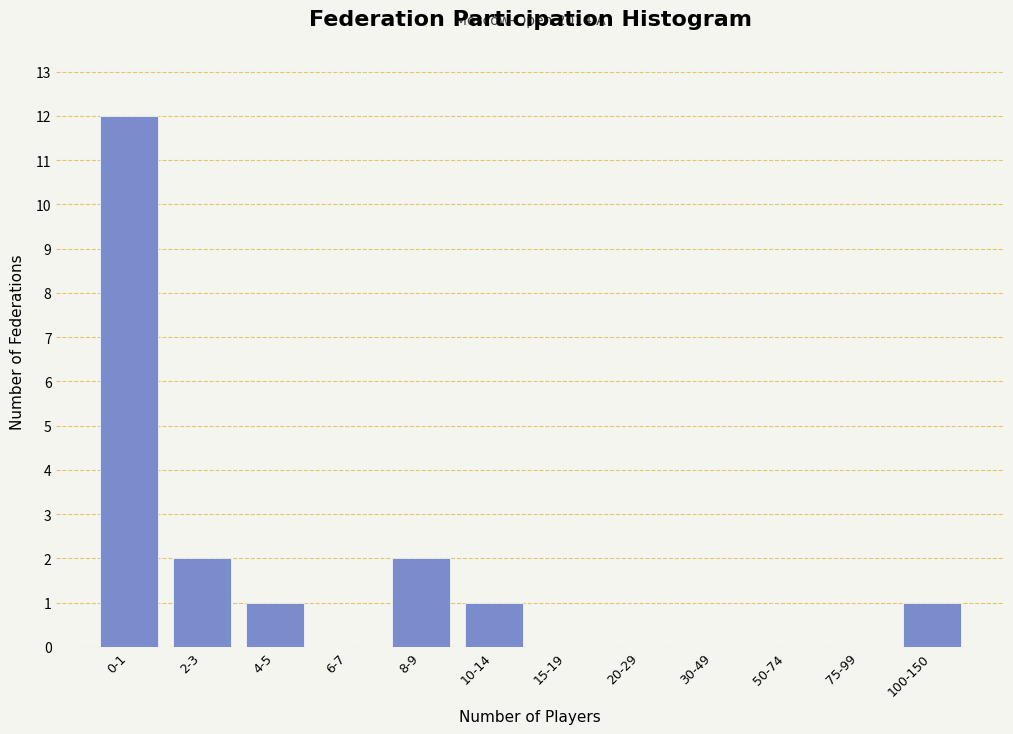

Reading left to right, extract all data points from this chart.

0-1=12	2-3=2	4-5=1	6-7=0	8-9=2	10-14=1	15-19=0	20-29=0	30-49=0	50-74=0	75-99=0	100-150=1